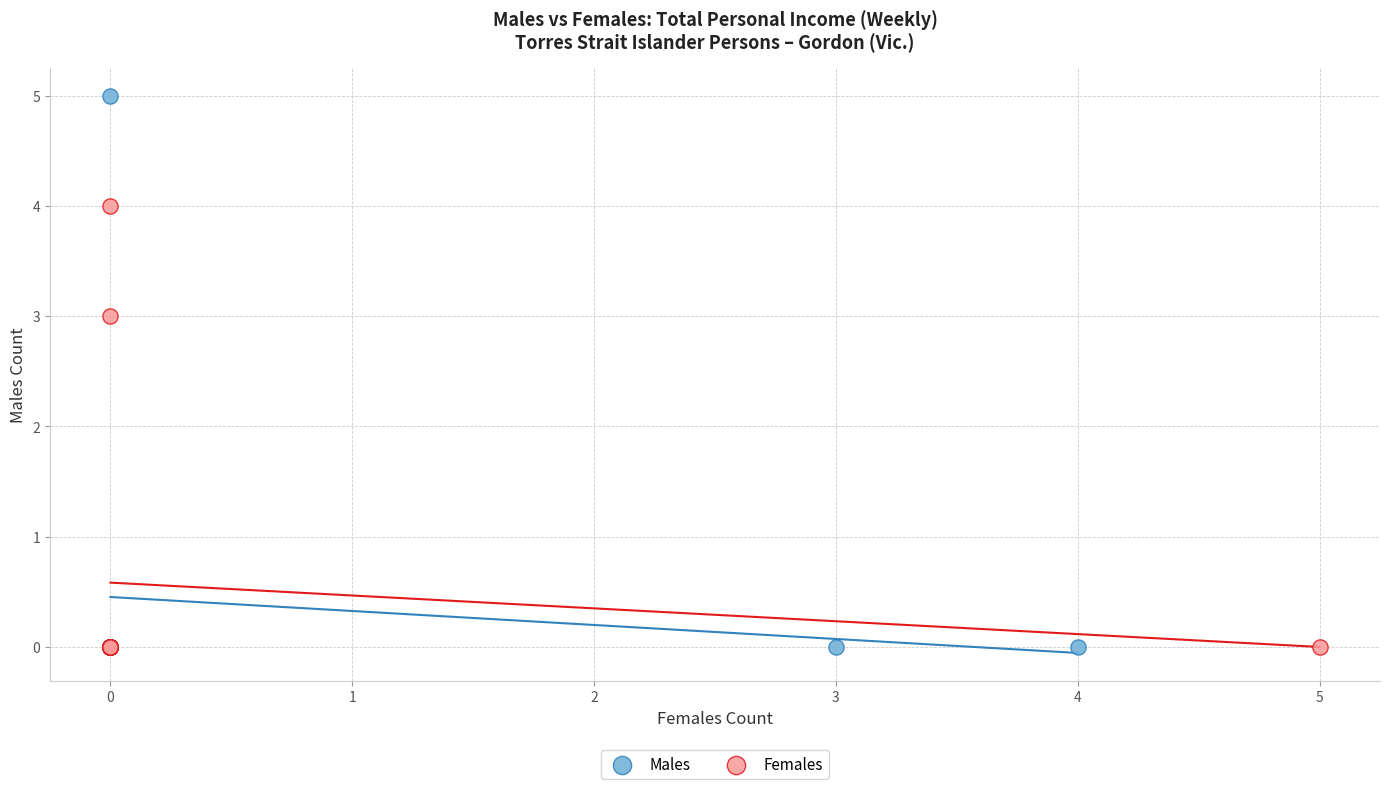

Which series contains the highest Y value?

Males